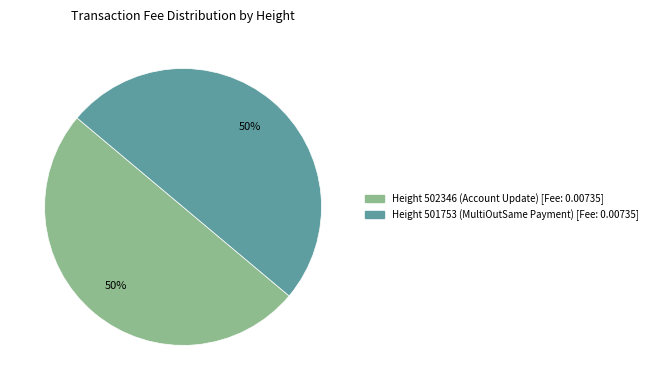

To the nearest percent, what is the average slice percentage?

50%